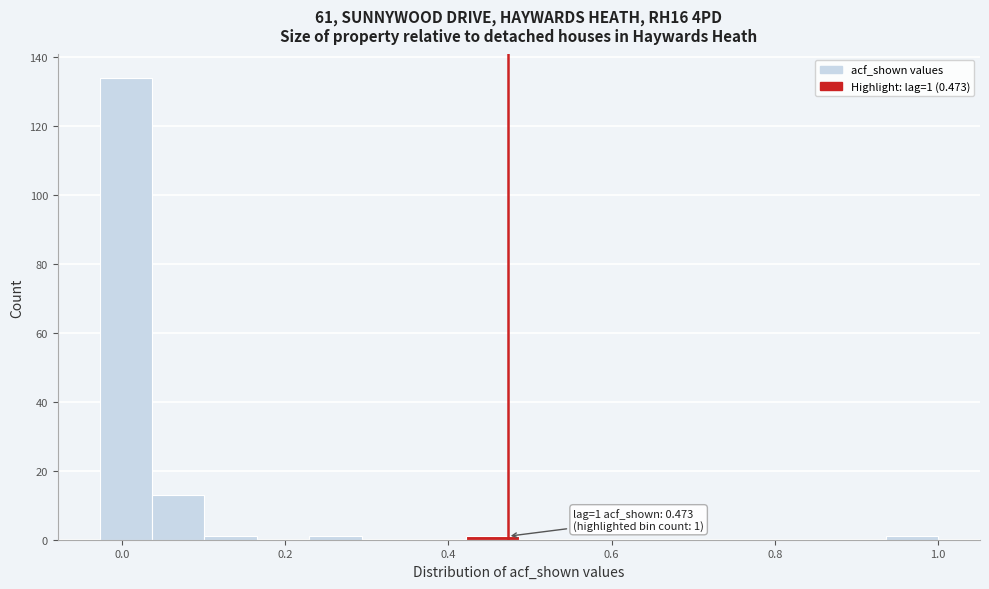

Around what value on the x-axis is the tallest bar? Give the approximate position of its centre, as read against the axis.

0.00